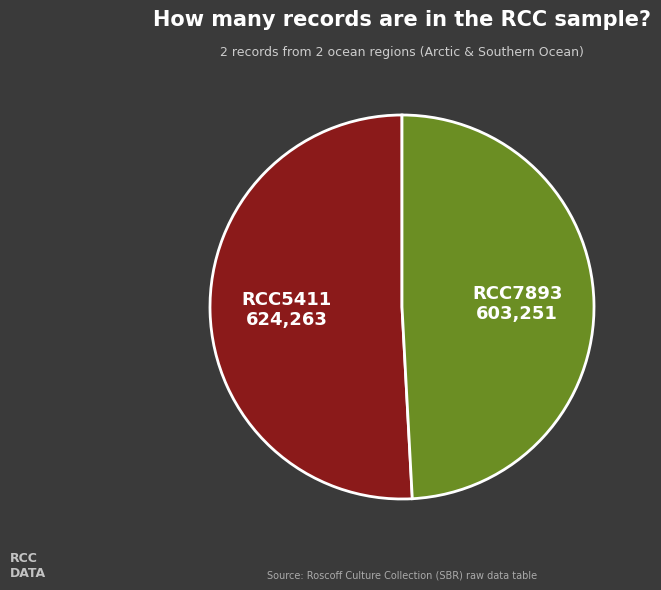

Do RCC7893 and RCC5411 together represent more than half of the pie?

Yes